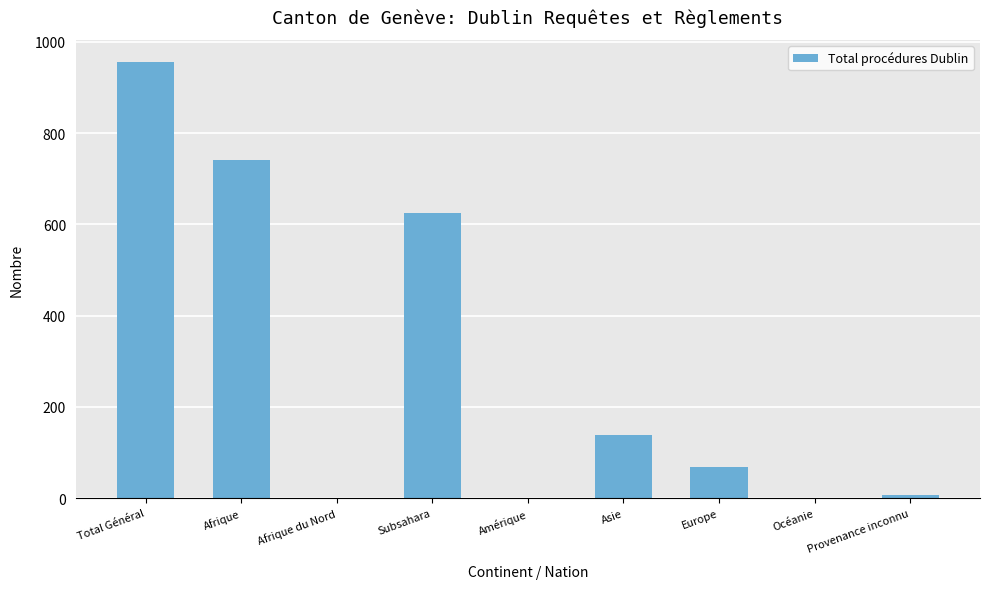

Count the number of data series in this chart.

1